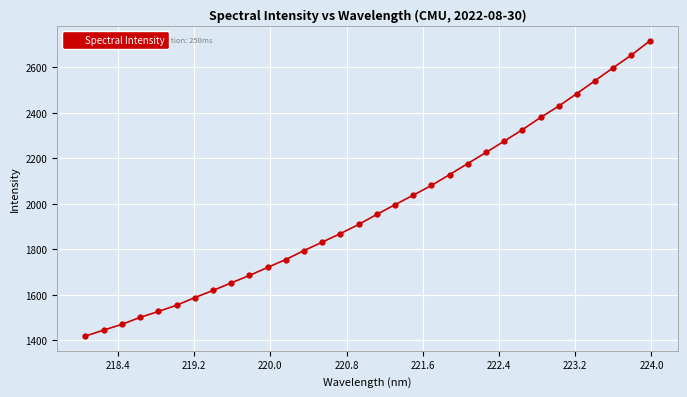

True or false: the data has more than 2 interior local peaks.

False